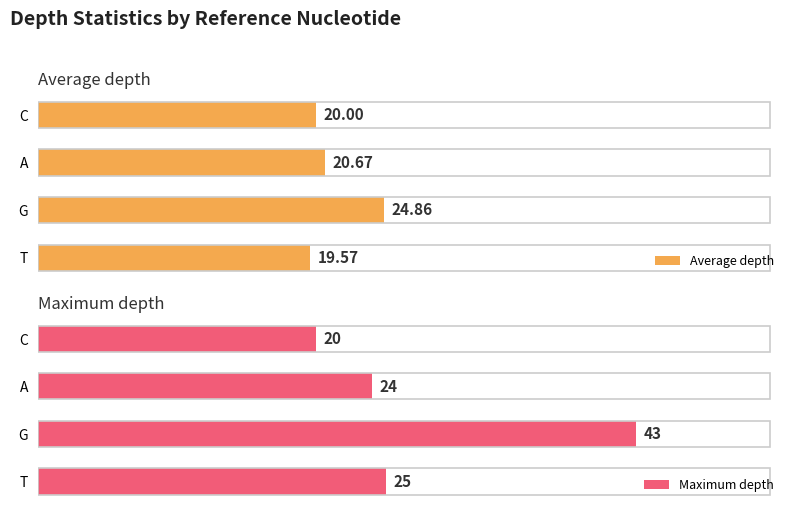

Rank the categories by Average depth value from lowest to highest.

T, C, A, G